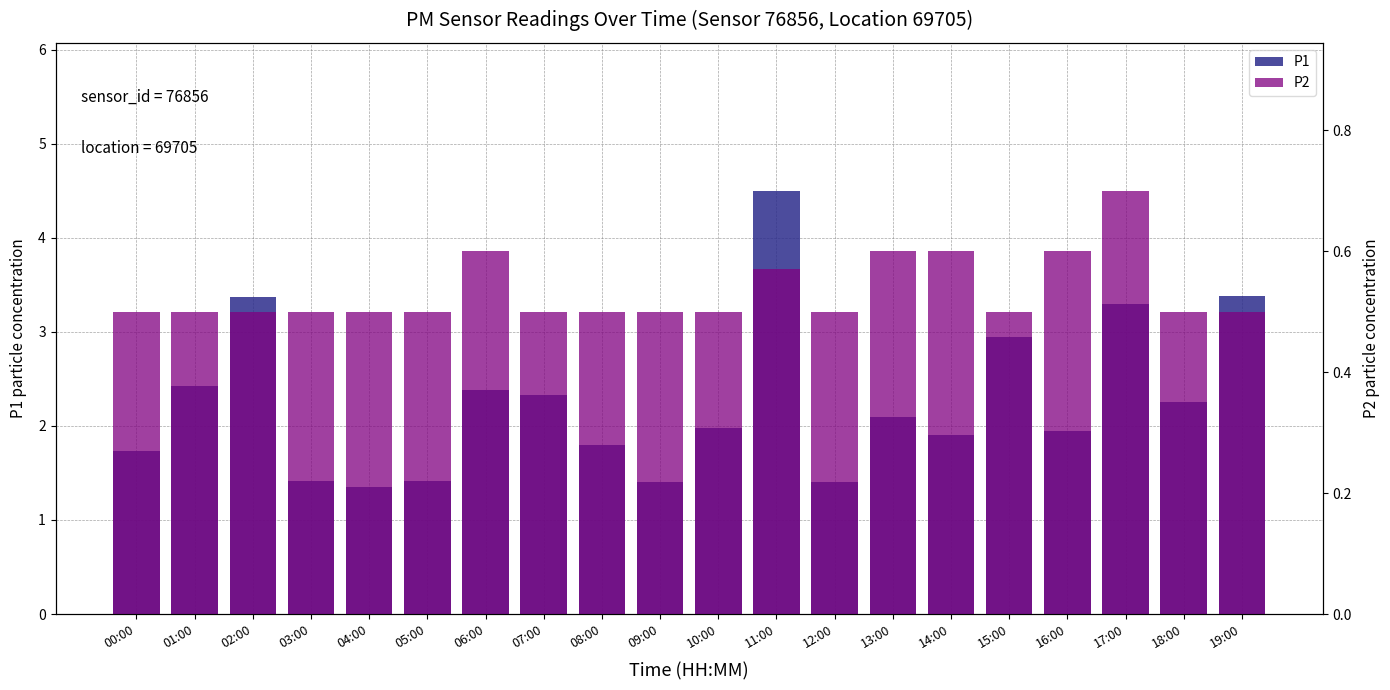

What is the label of the 3rd bar from the left?

02:00